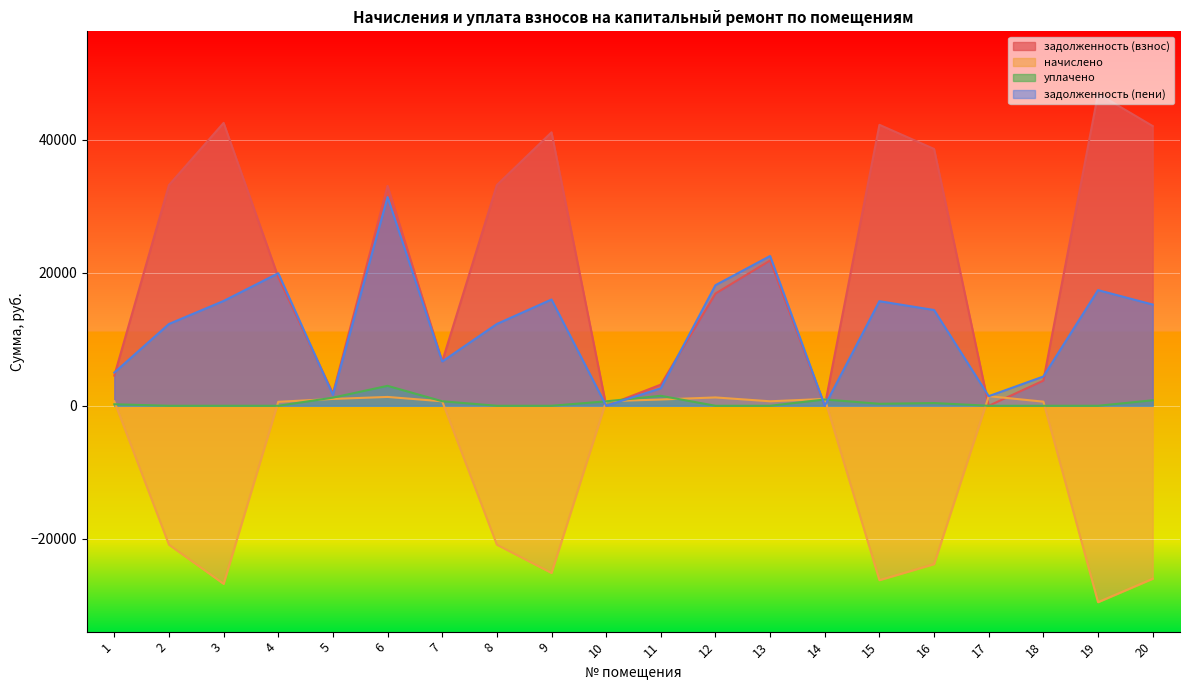

How many lines are shown in the chart?

4